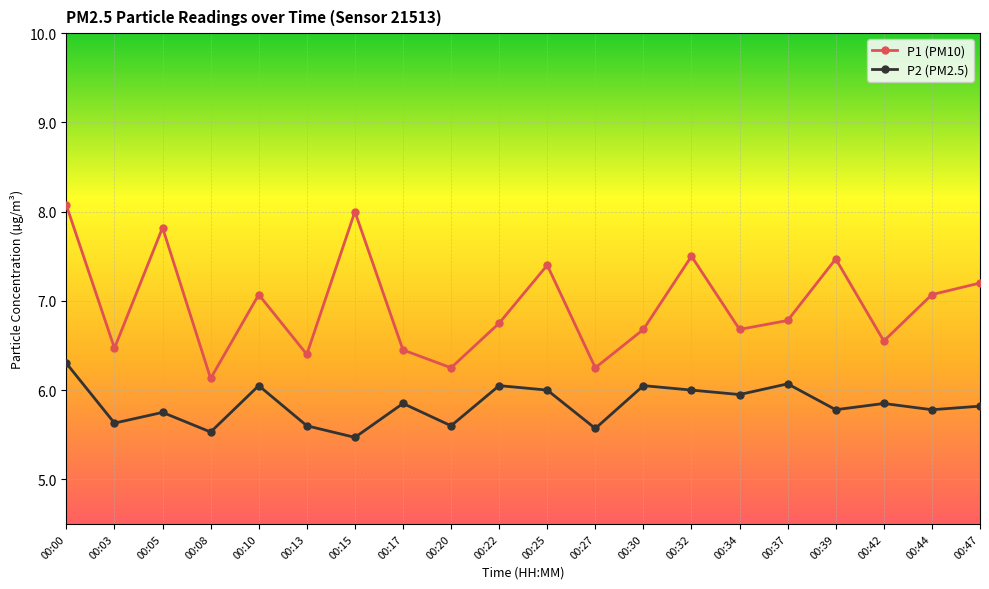

True or false: P2 (PM2.5) and P1 (PM10) cross at least once.

False